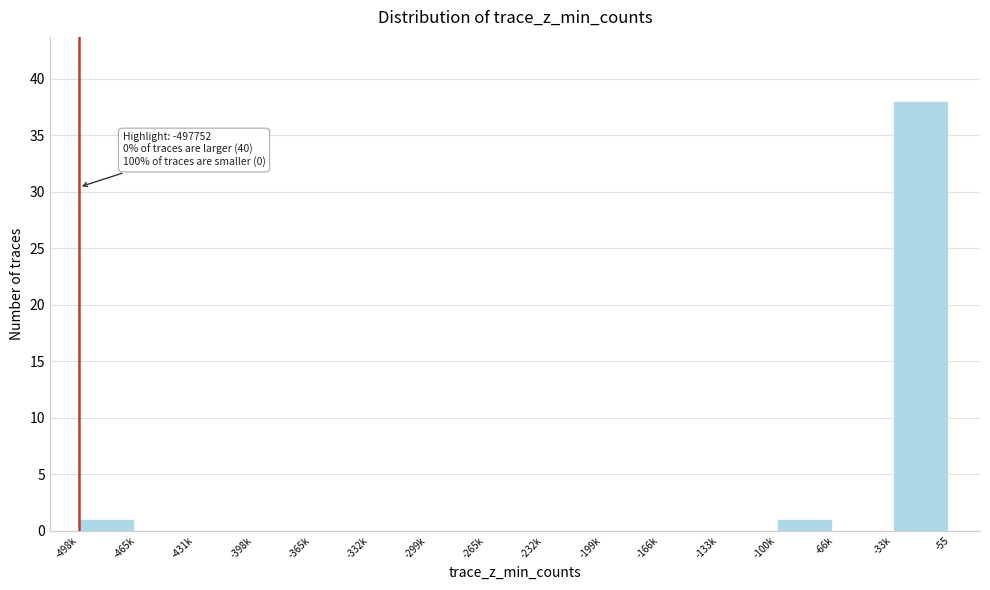

Reading right to left, extract all data points from this chart.

-33k=38	-66k=0	-100k=1	-133k=0	-166k=0	-199k=0	-232k=0	-265k=0	-299k=0	-332k=0	-365k=0	-398k=0	-431k=0	-465k=0	-498k=1